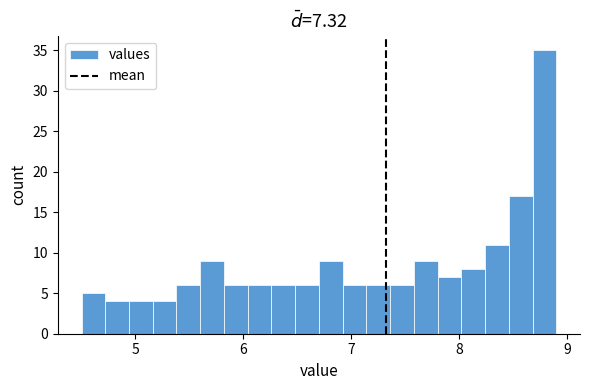

Around what value on the x-axis is the tallest bar? Give the approximate position of its centre, as read against the axis.

8.8